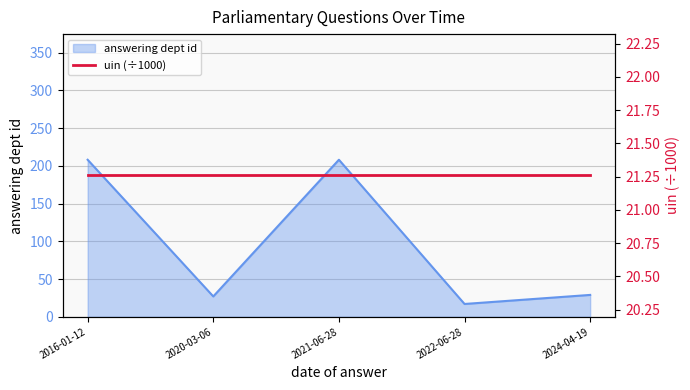

What is the smallest value displayed?

17